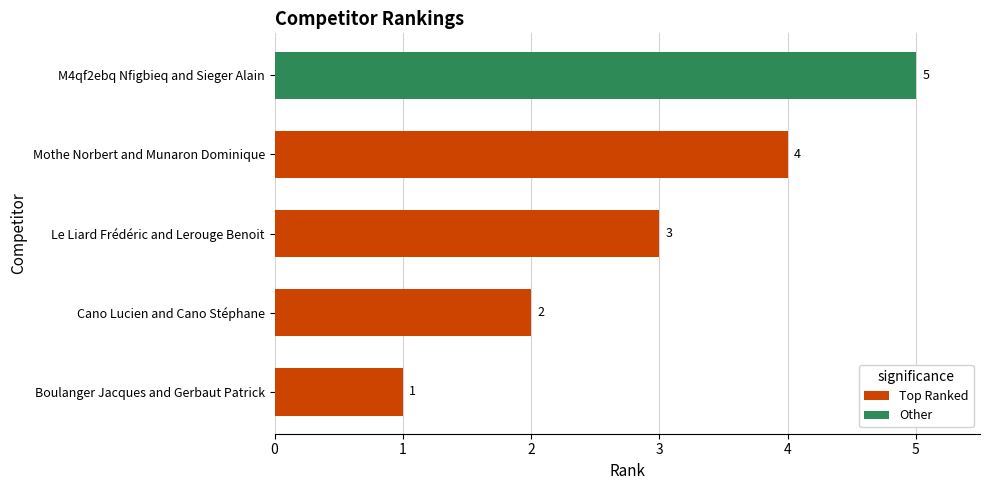

What is the difference between the second highest and second lowest values?

2